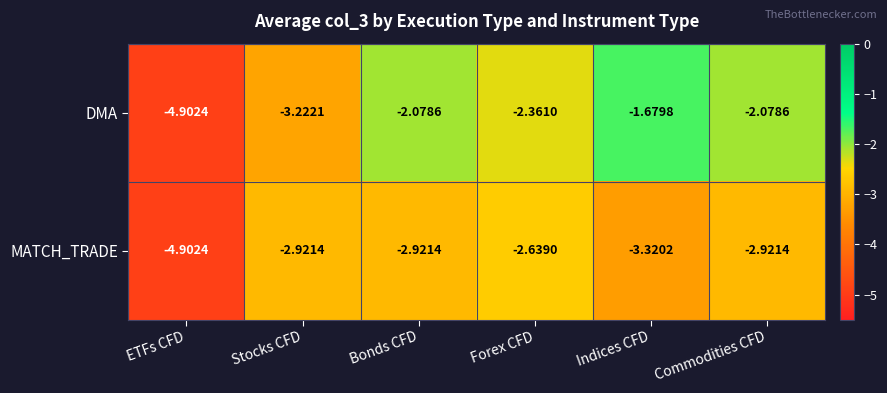

Which category has the lowest value across all series?

ETFs CFD